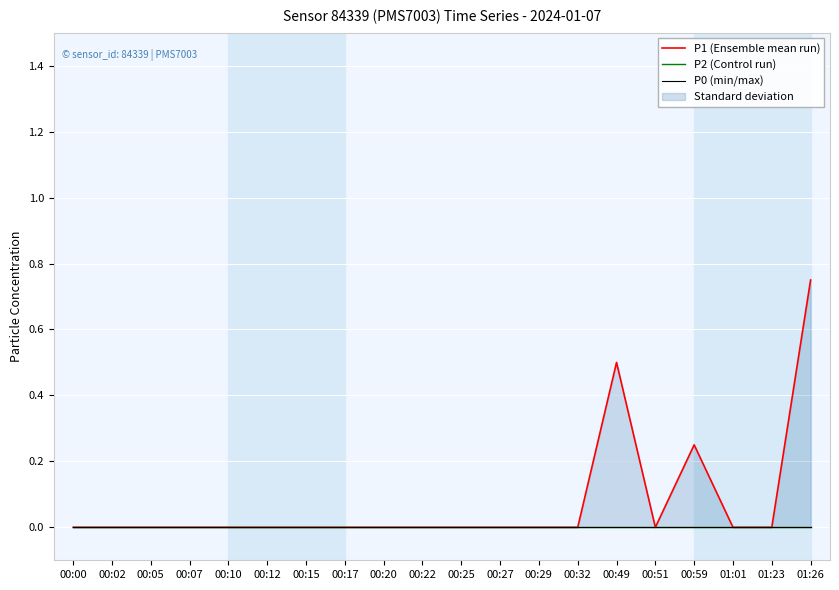

Does the chart display data point markers on the line(s)?

No